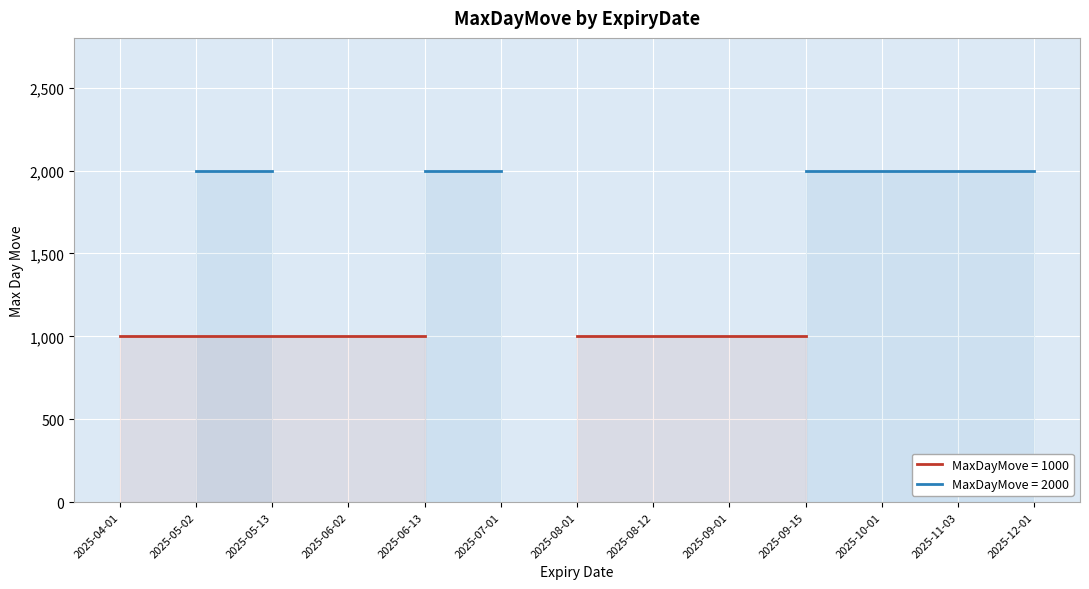

The value at 2025-08-12 is 1000. True or false?

True